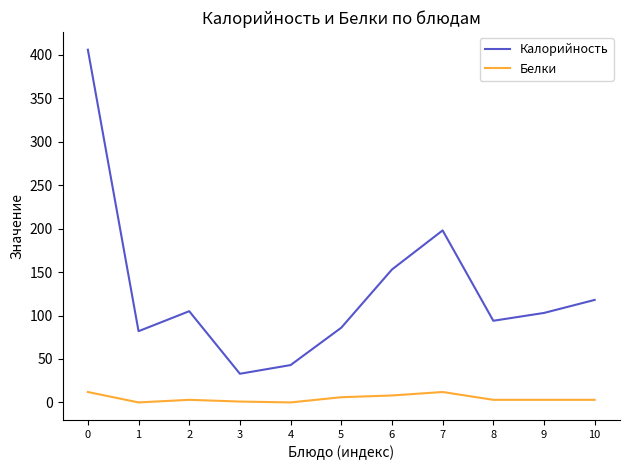

List the series in order of their overall mean, highest first.

Калорийность, Белки